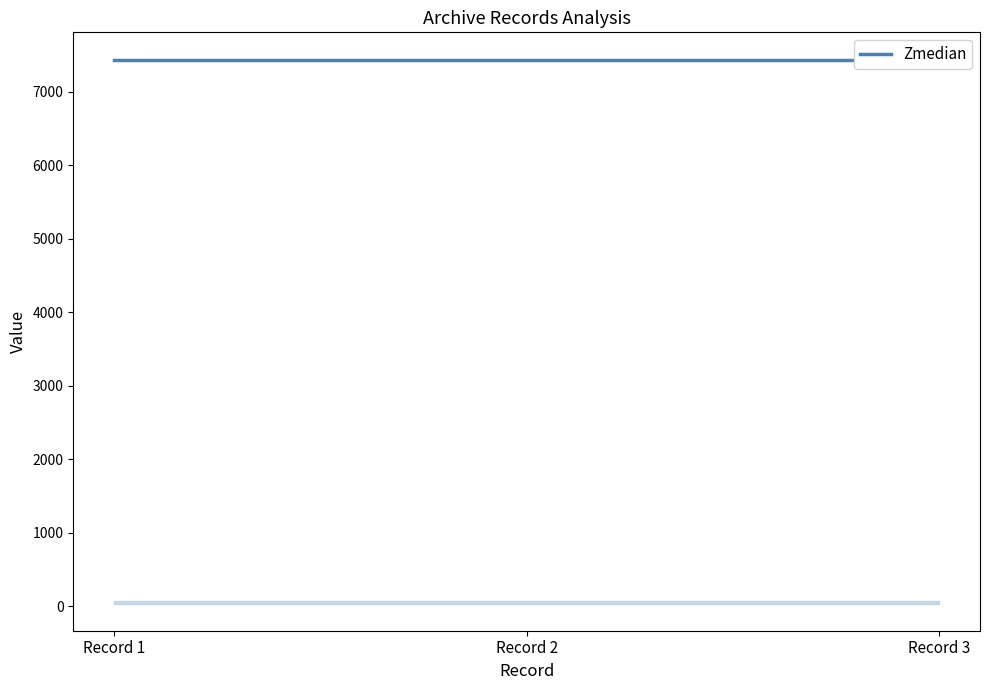

Does the chart display data point markers on the line(s)?

No